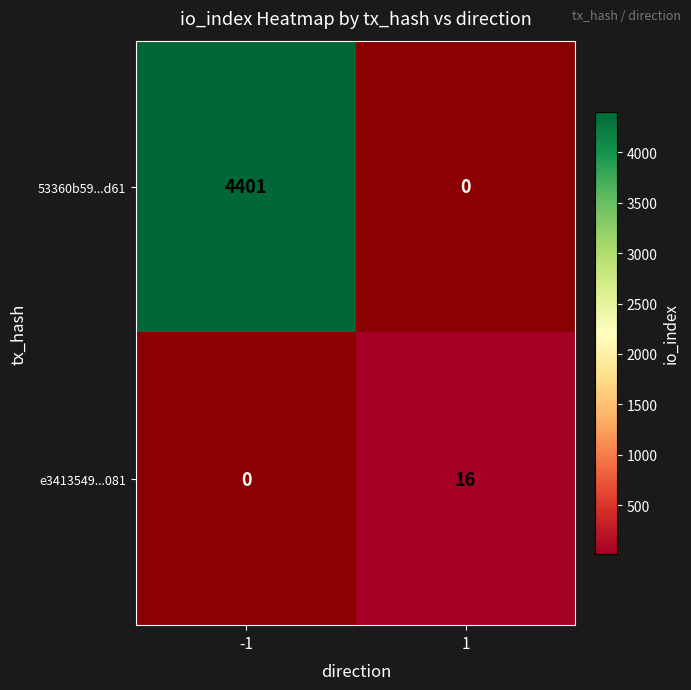

What is the maximum value shown in the chart?

4401.0